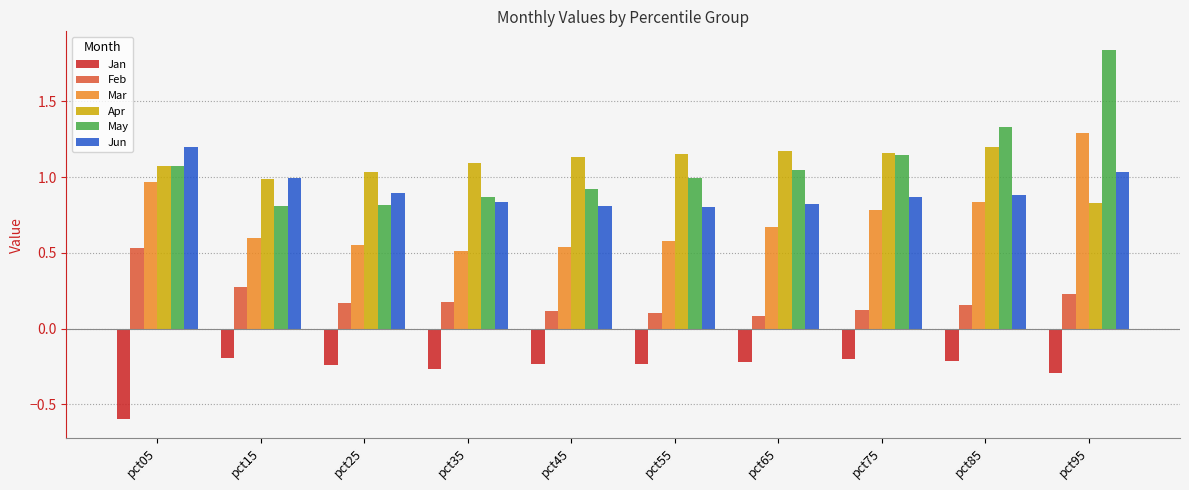

What are all the series names shown in the legend?

Jan, Feb, Mar, Apr, May, Jun